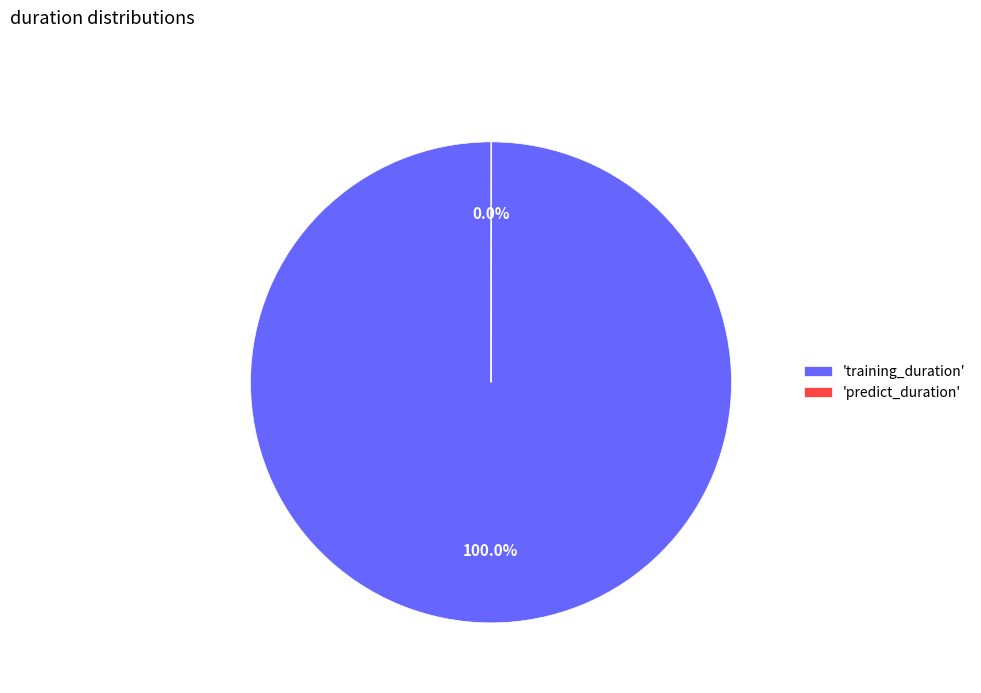

Does 'training_duration' account for over 50% of the chart?

Yes